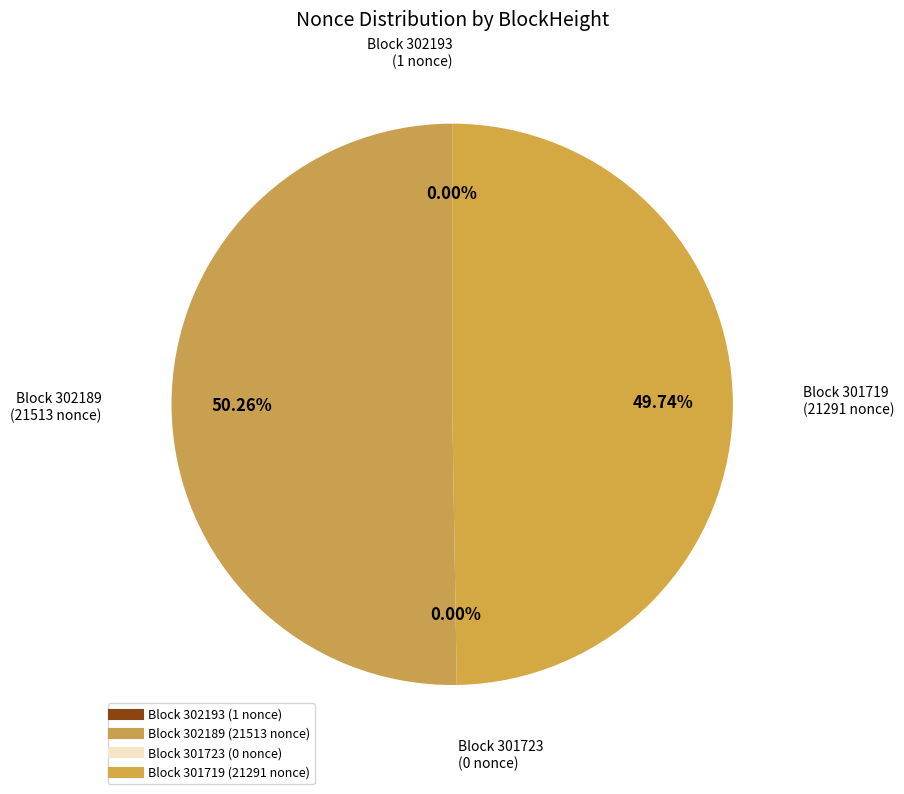

Rank the categories by value from lowest to highest.

301723, 302193, 301719, 302189